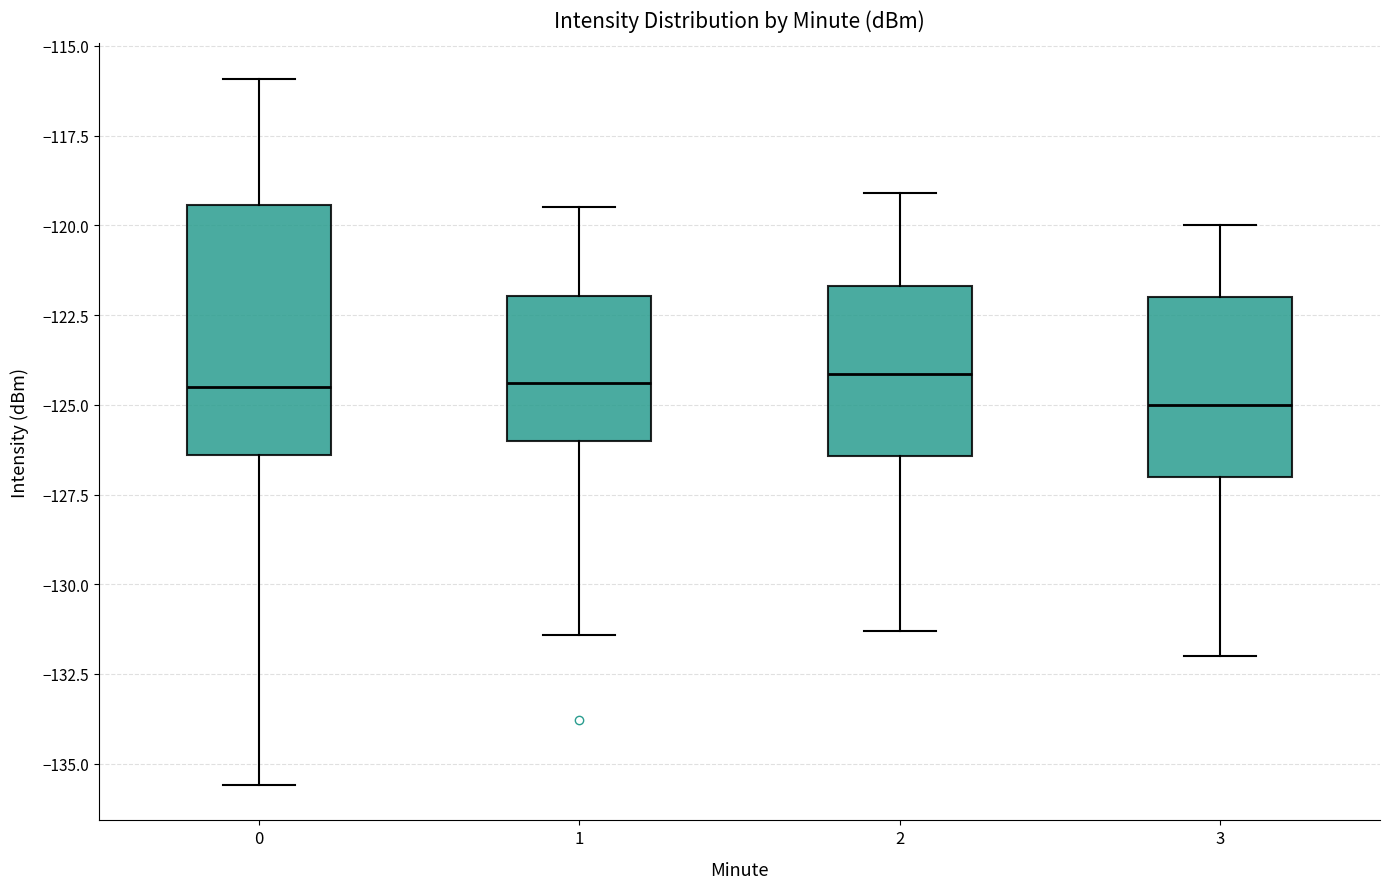

Reading left to right, read every box against the y-axis: the position of its median line, the range the box covers, and the ends of its whiskers. The values are not printed on the chart, so give them approximately, as read against the axis.

0: median -124.5, box -126.5 to -119.5, whiskers -135.5 to -116.0
1: median -124.5, box -126.0 to -122.0, whiskers -131.5 to -119.5
2: median -124.0, box -126.5 to -121.5, whiskers -131.5 to -119.0
3: median -125.0, box -127.0 to -122.0, whiskers -132.0 to -120.0